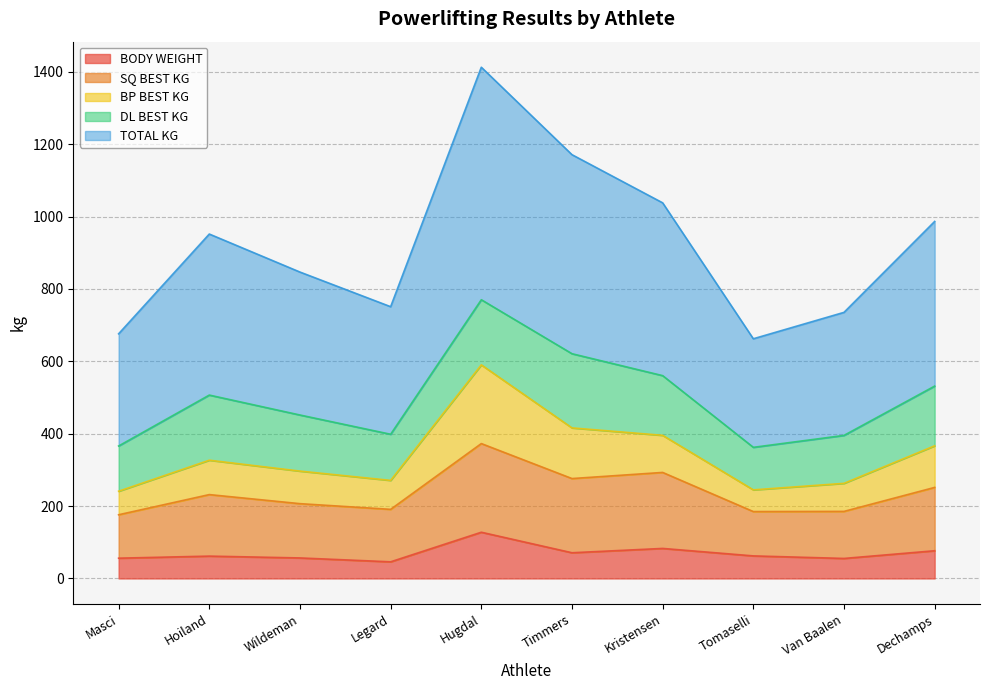

At which label does BODY WEIGHT reach its peak?

Hugdal